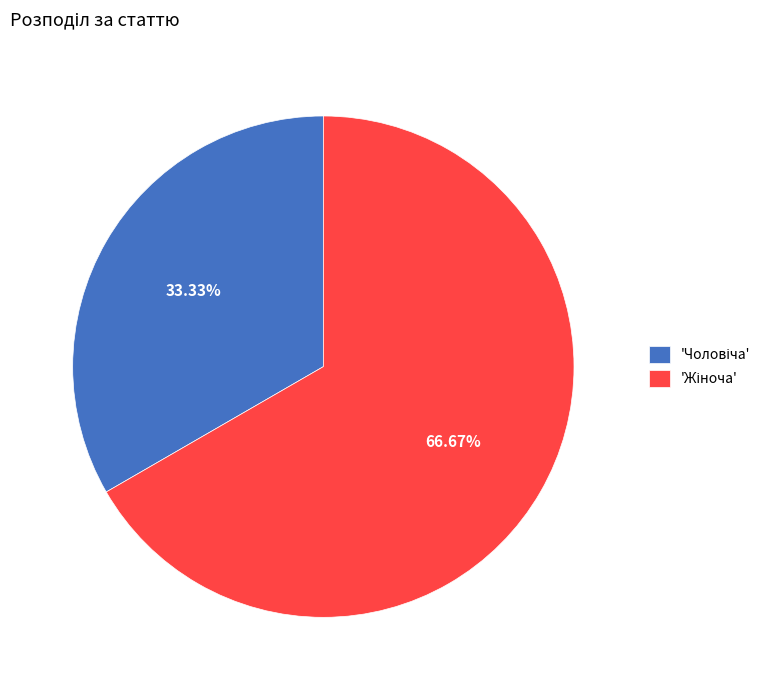

Is there any slice that represents more than half of the pie?

Yes